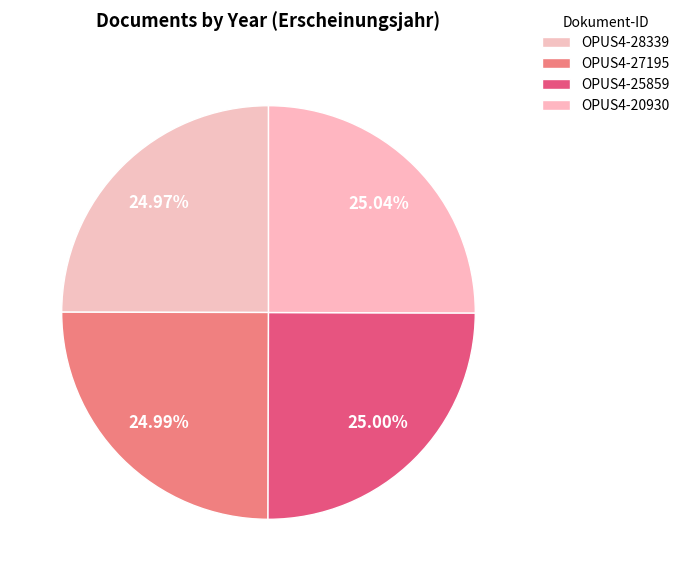

Is it true that OPUS4-27195 is 25% of the pie?

True